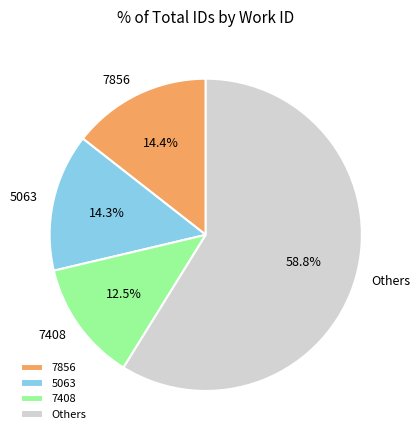

Is there any slice that represents more than half of the pie?

Yes